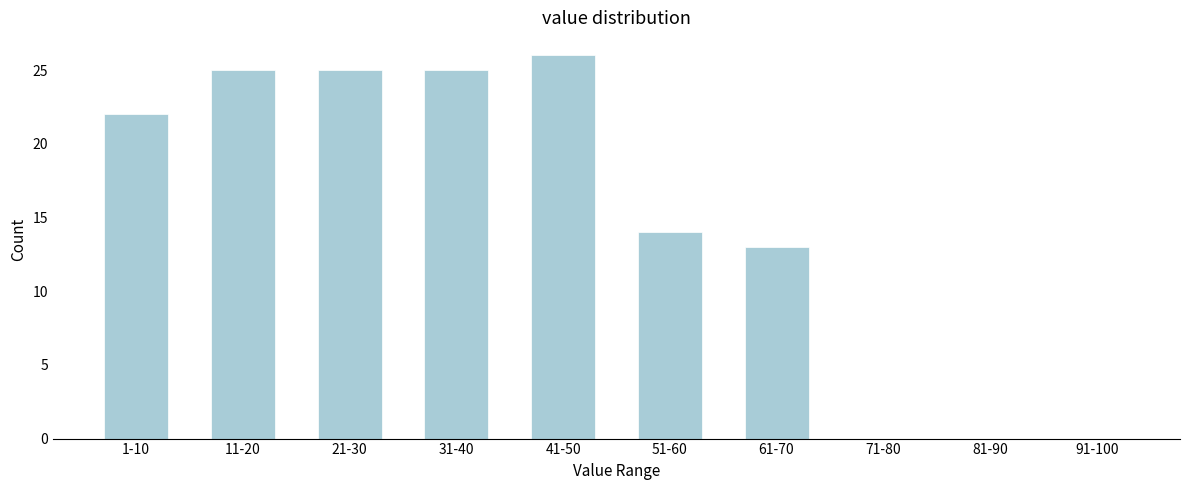

Reading left to right, extract all data points from this chart.

1-10=22	11-20=25	21-30=25	31-40=25	41-50=26	51-60=14	61-70=13	71-80=0	81-90=0	91-100=0